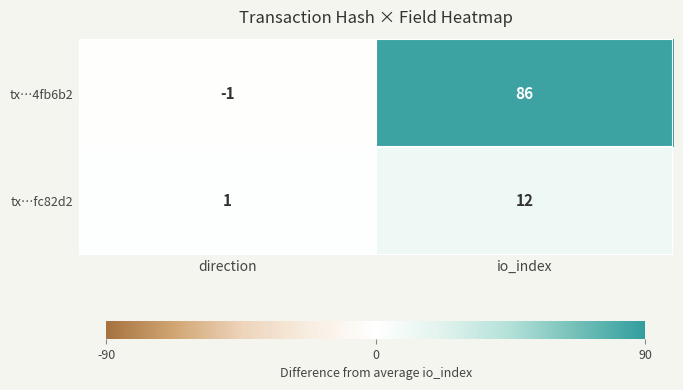

Which label corresponds to the smallest value in the chart?

direction